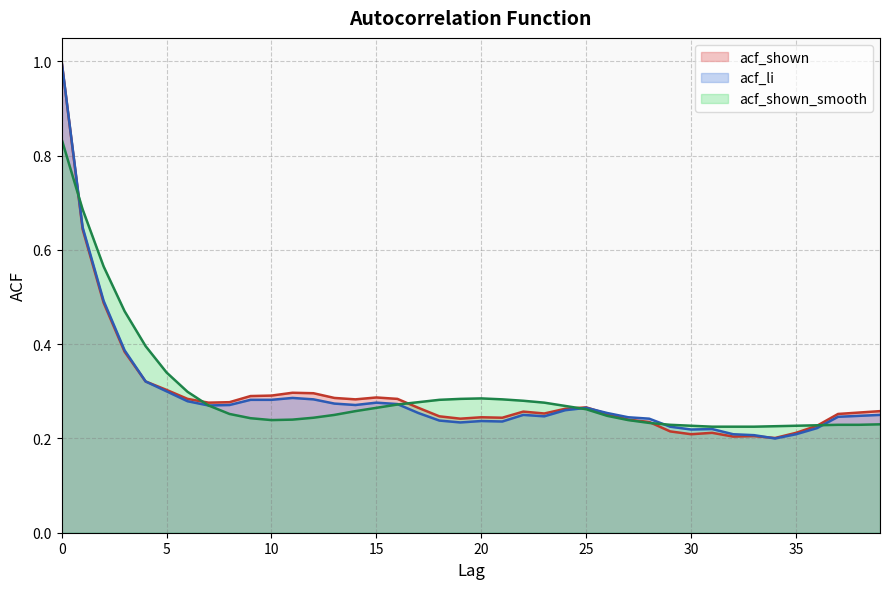

Which series ends up on top after the final intersection of acf_li and acf_shown?

acf_shown